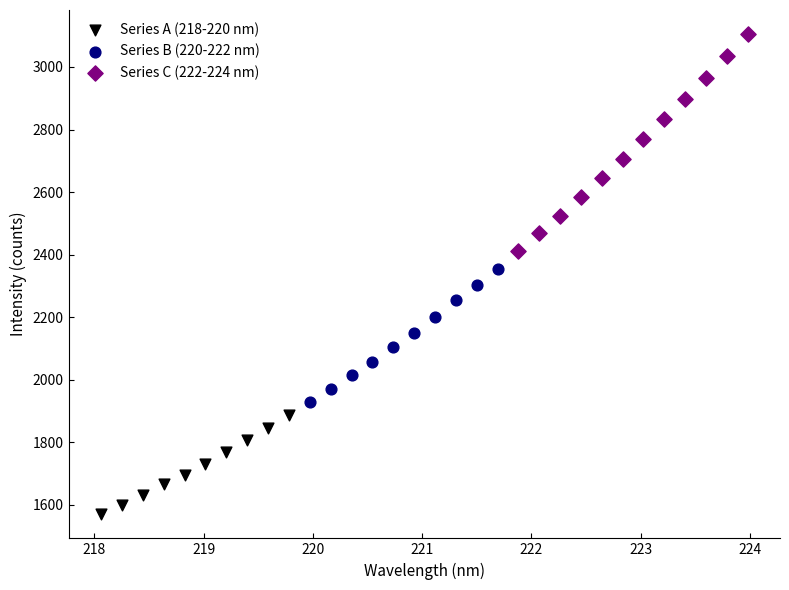

What are all the series names shown in the legend?

Series A (218-220 nm), Series B (220-222 nm), Series C (222-224 nm)